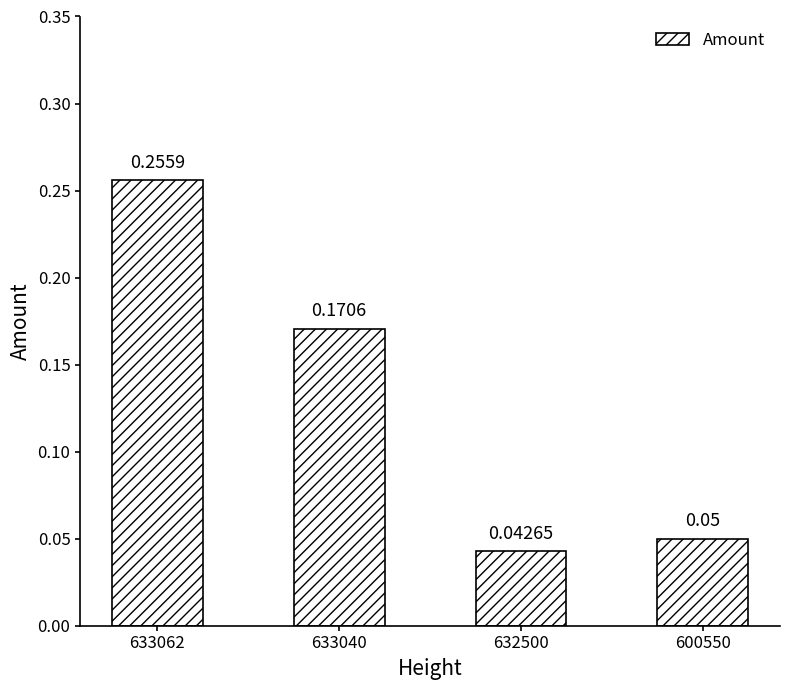

What is the change in value from 633062 to 633040?

-0.1